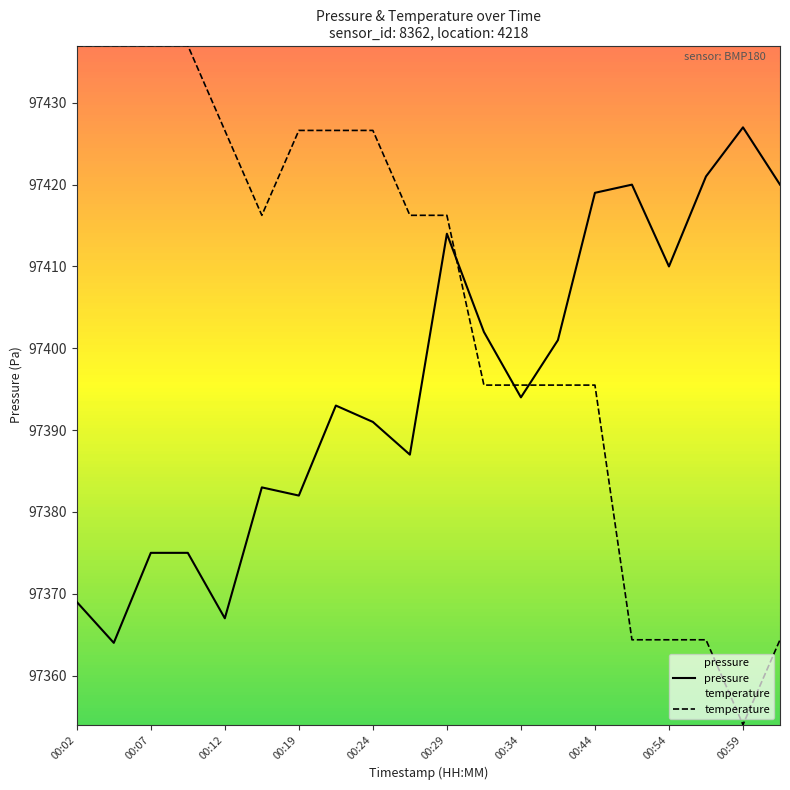

How many interior local valleys does the temperature series have?

2